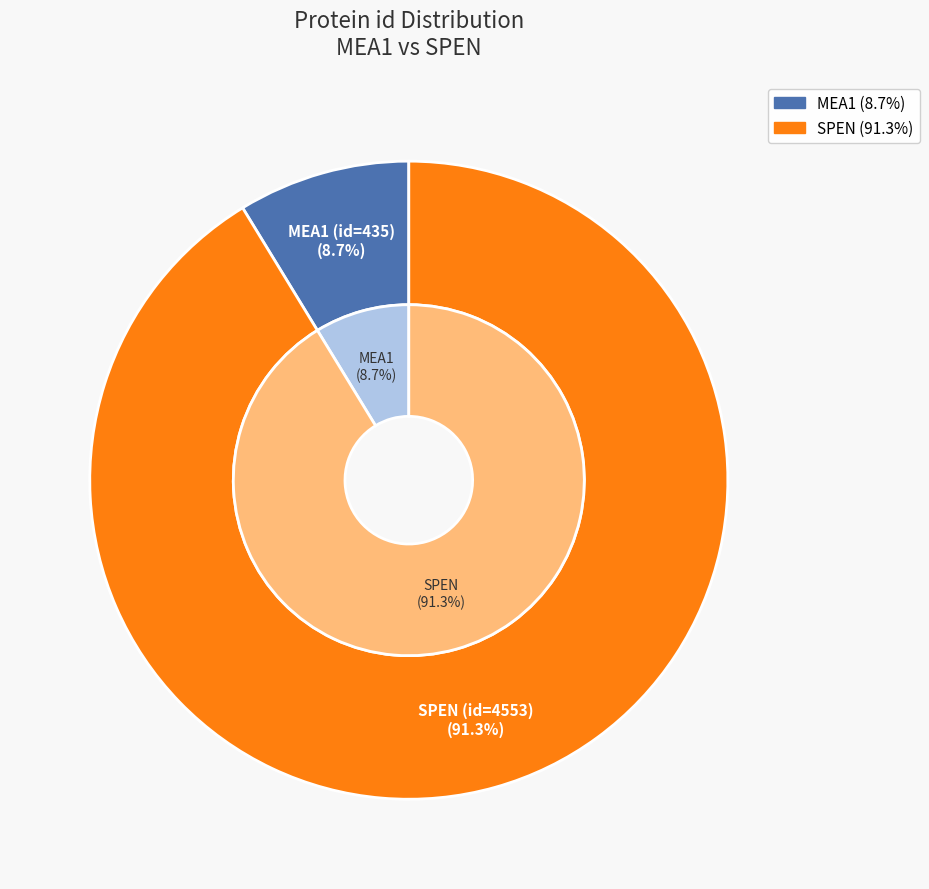

To the nearest percent, what is the average slice percentage?

50%